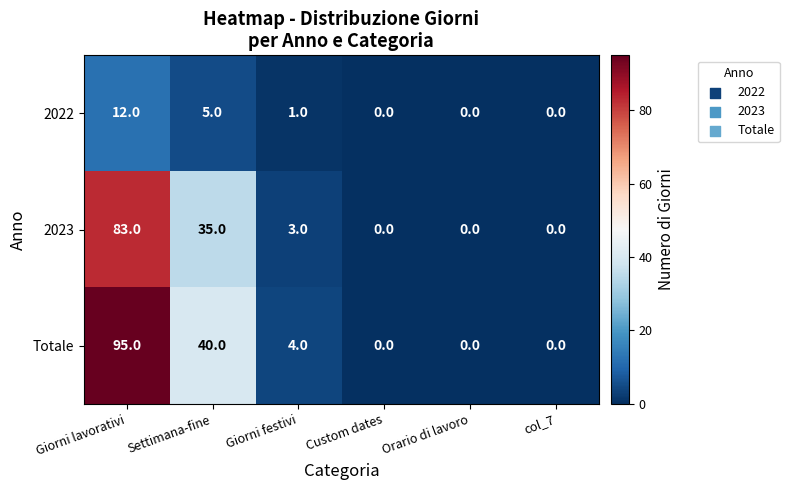

Reading left to right, extract all data points from this chart.

2022: 12	5	1	0	0	0
2023: 83	35	3	0	0	0
Totale: 95	40	4	0	0	0